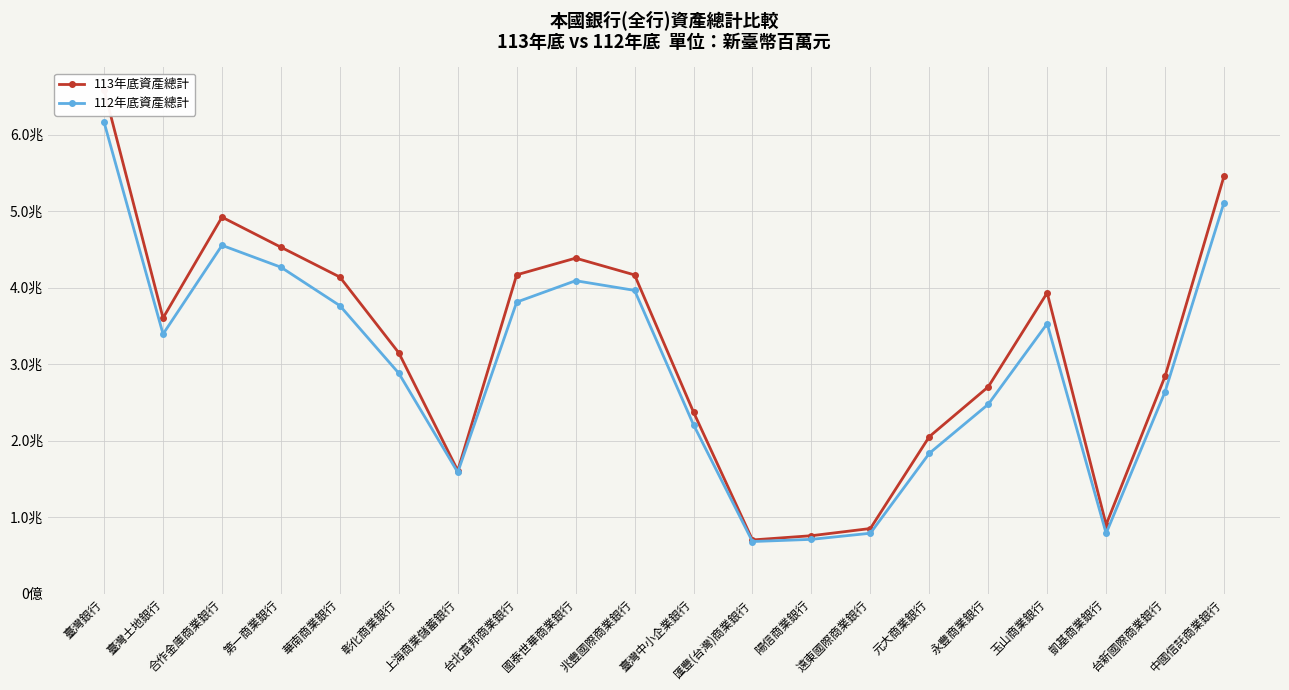

True or false: 113年底資產總計 has more than 2 interior local peaks.

True